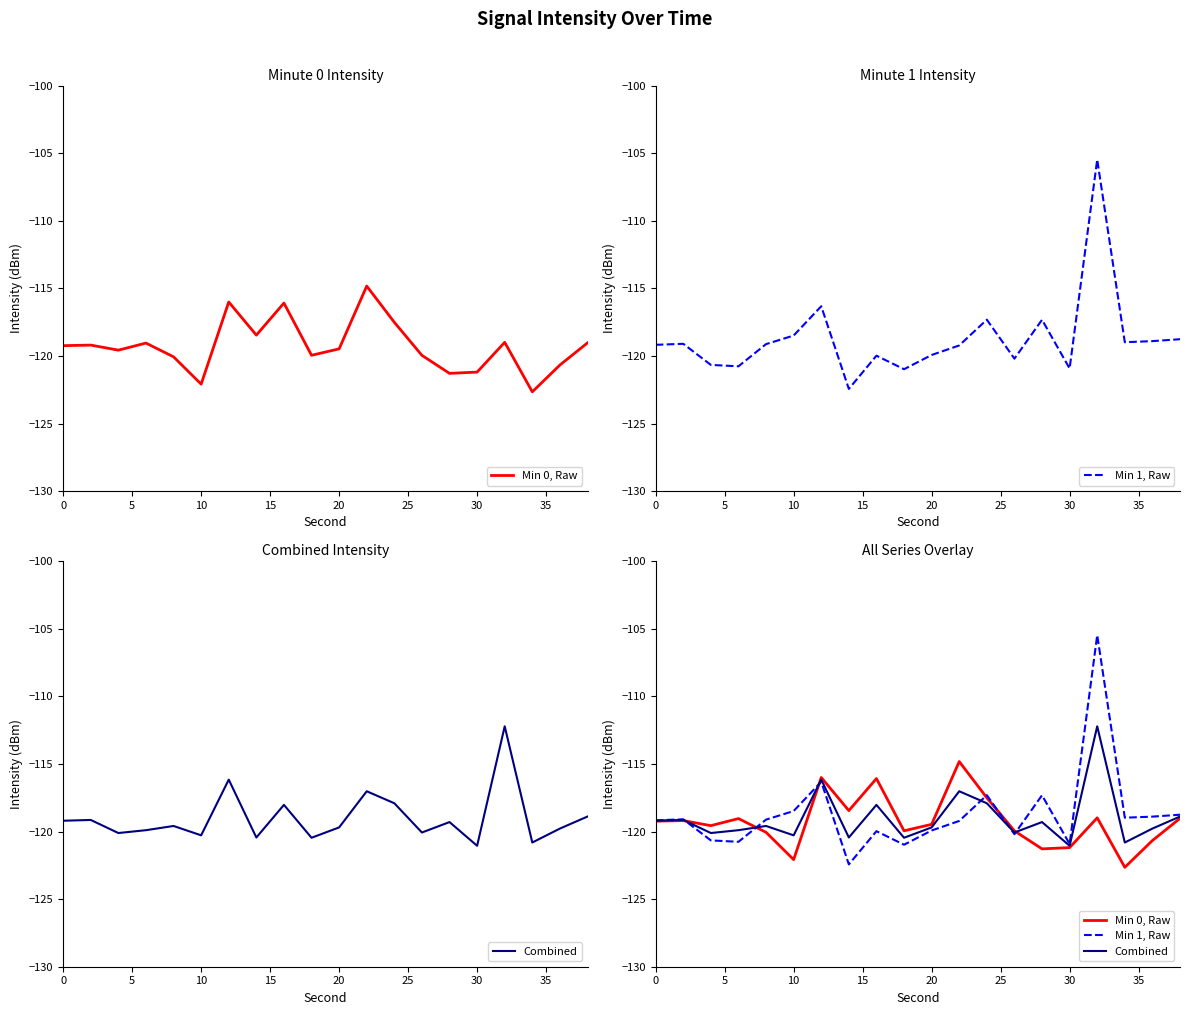

What is the maximum value shown in the chart?

-105.5